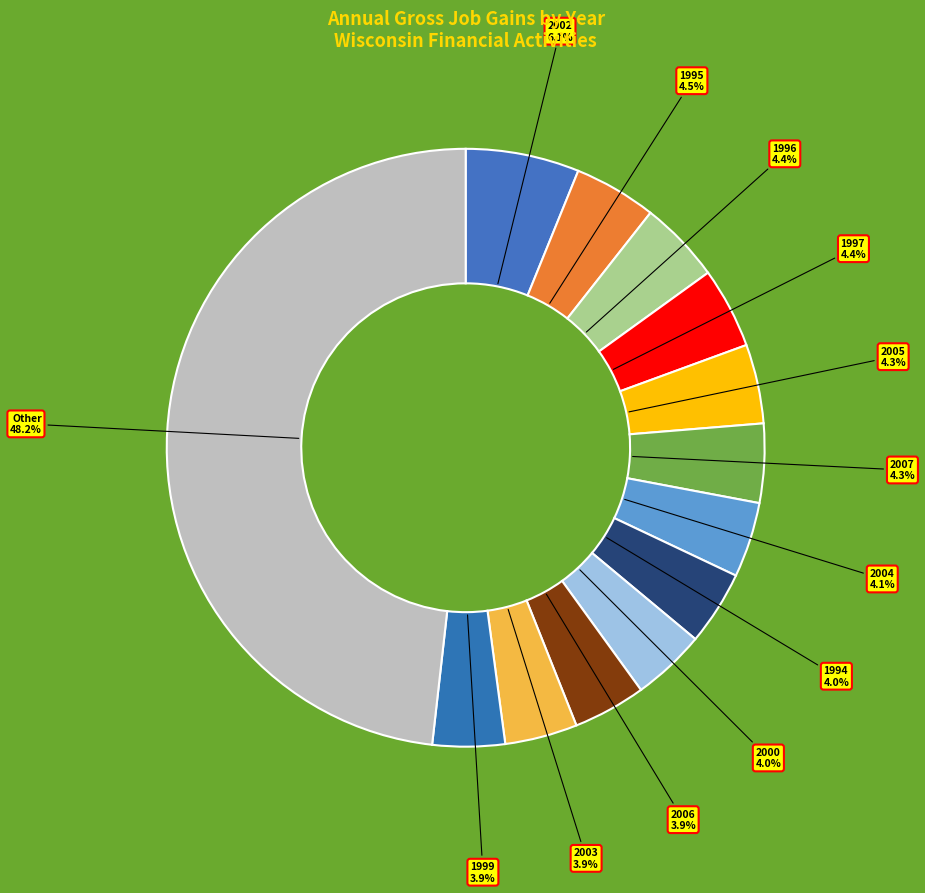

Which slice is the largest?

Other